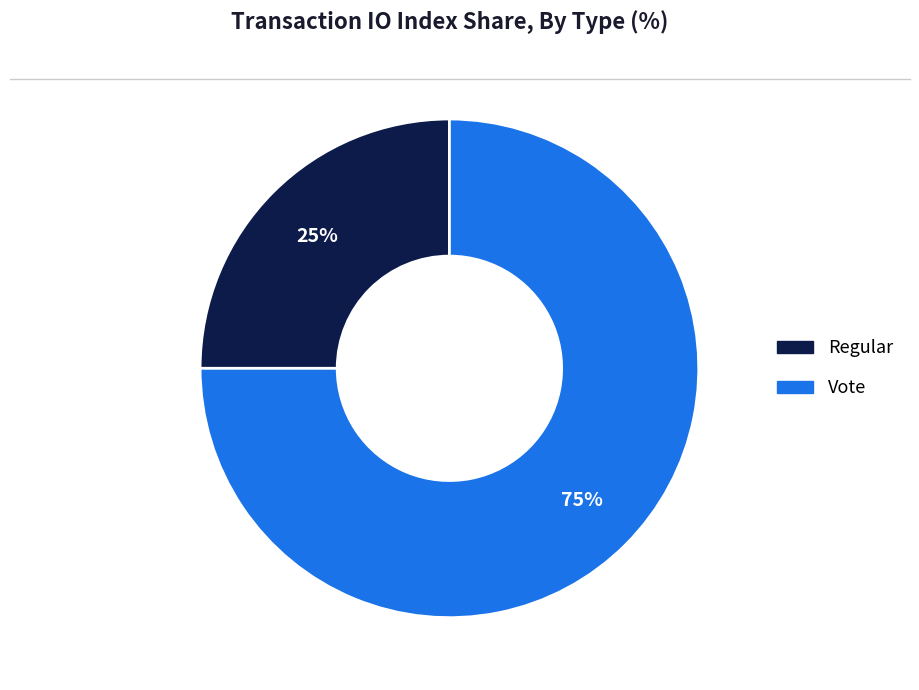

Approximately how many times larger is the value at Regular compared to Vote?

0.3